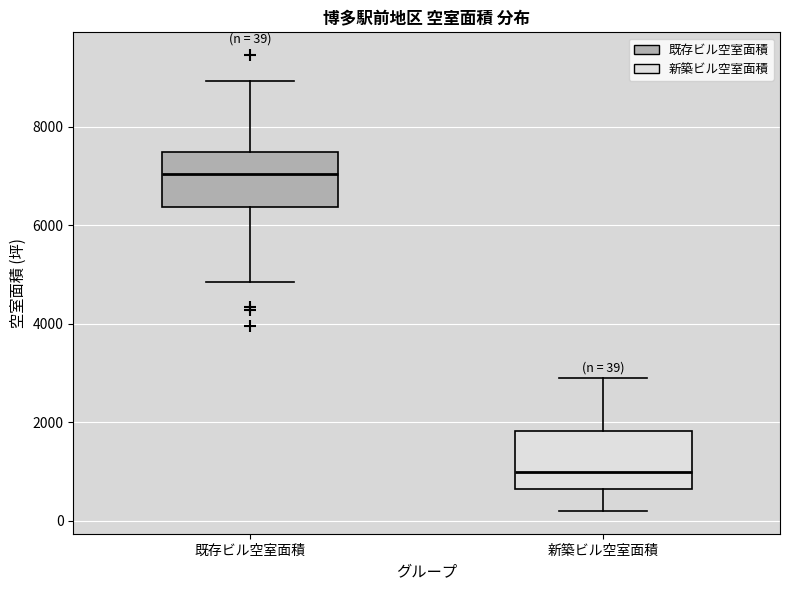

Which box has the lowest median line?

新築ビル空室面積